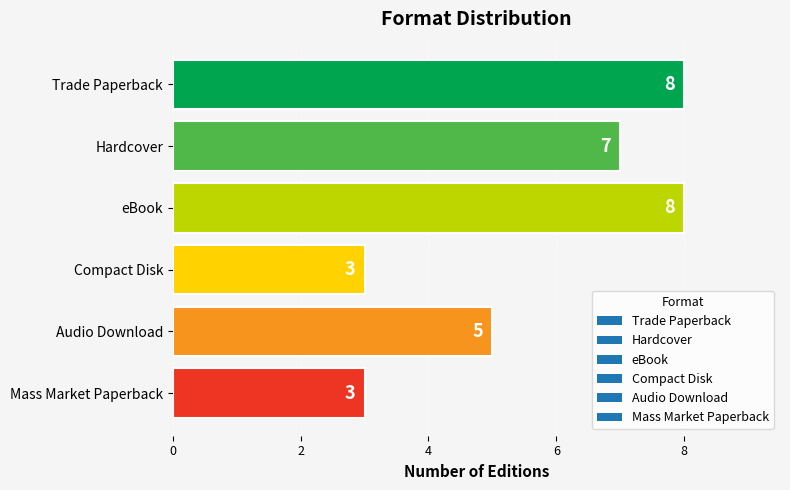

Does the chart contain any negative values?

No